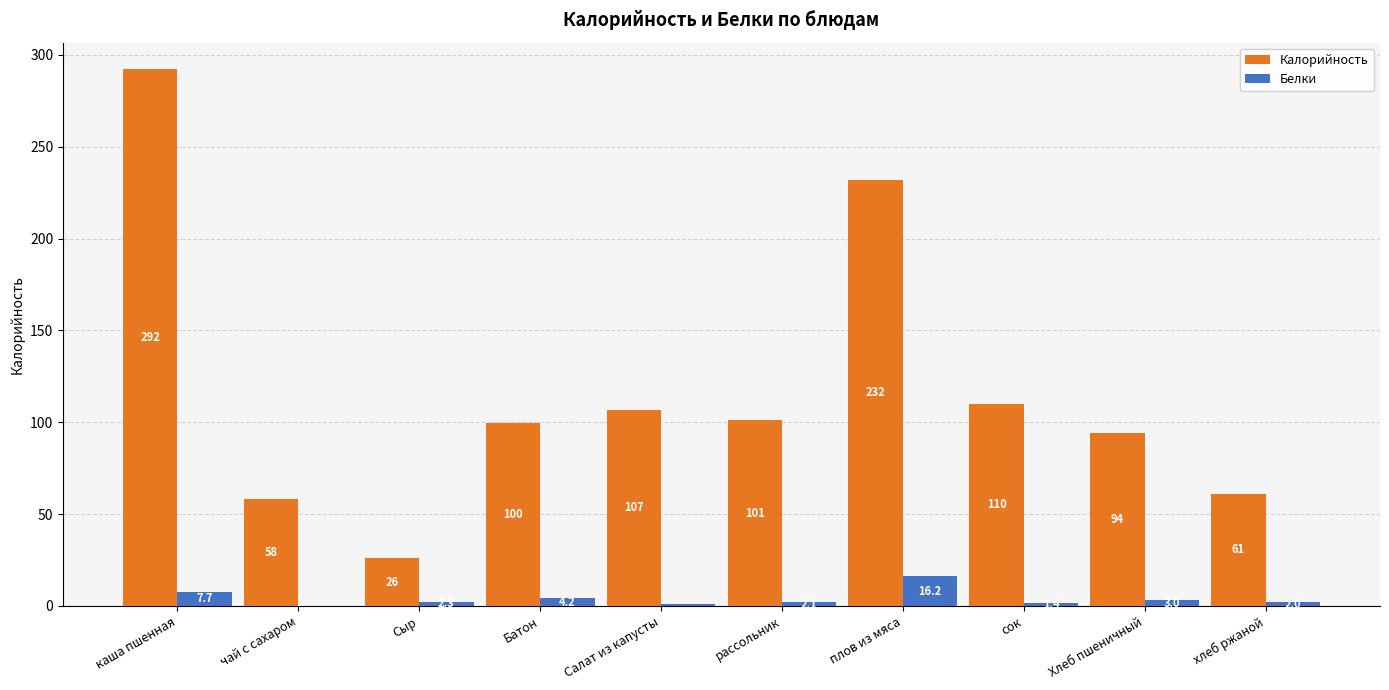

Is the value of Калорийность at каша пшенная greater than the value of Белки at рассольник?

Yes